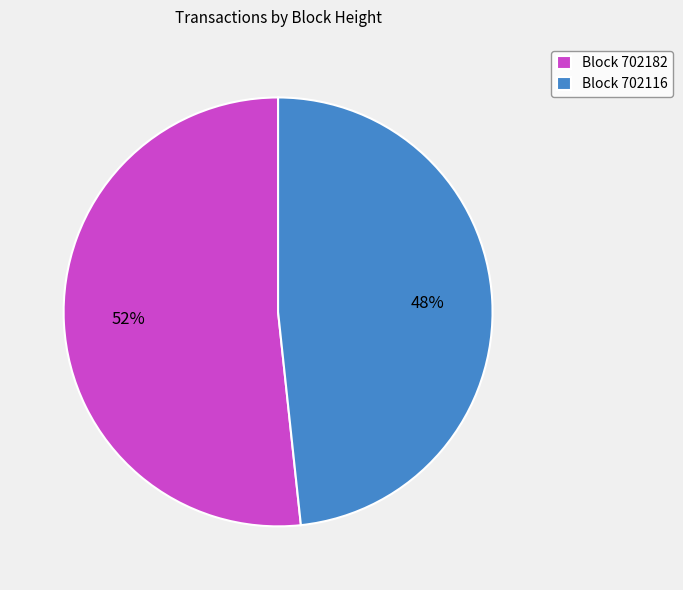

Rank the categories by value from lowest to highest.

Block 702116, Block 702182